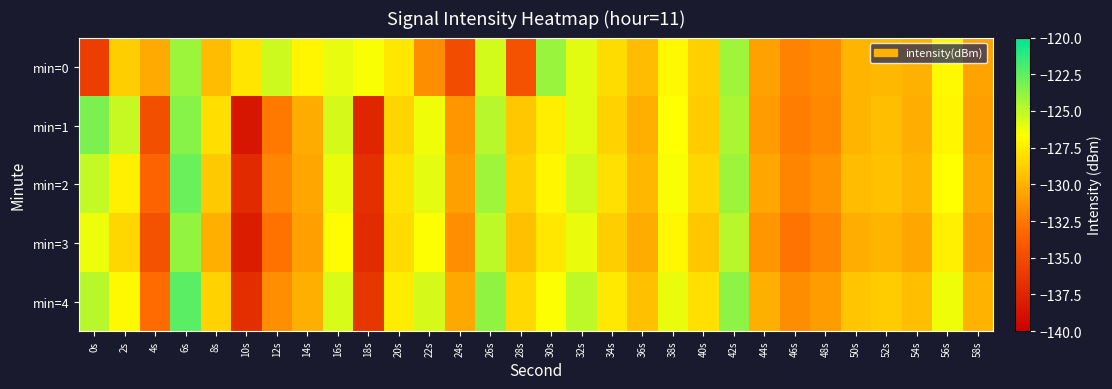

What is the difference between the highest and lowest values at 14s?

3.7